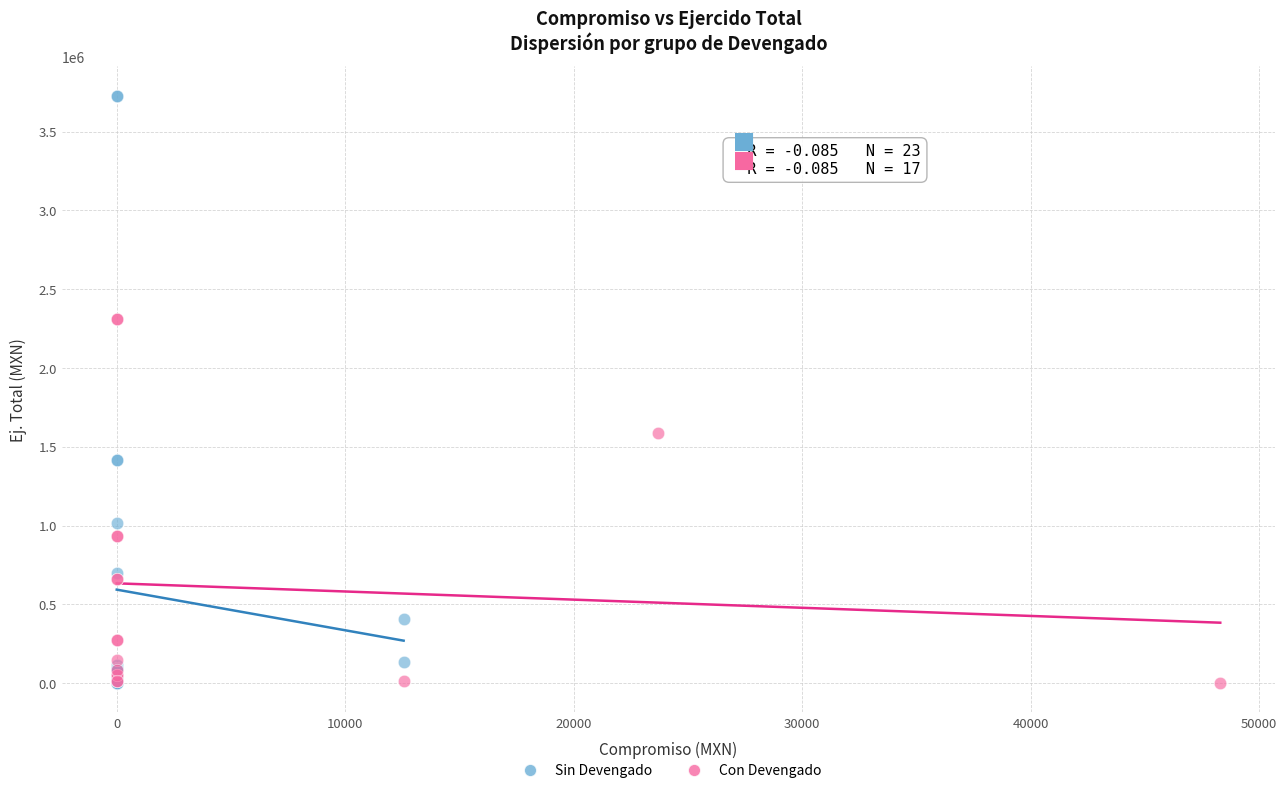

Which series reaches the maximum Y coordinate?

Sin Devengado